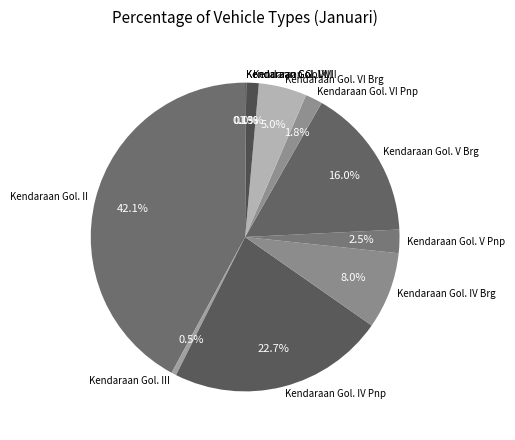

Approximately how many times larger is the value at Kendaraan Gol. II compared to Kendaraan Gol. III?

81.3